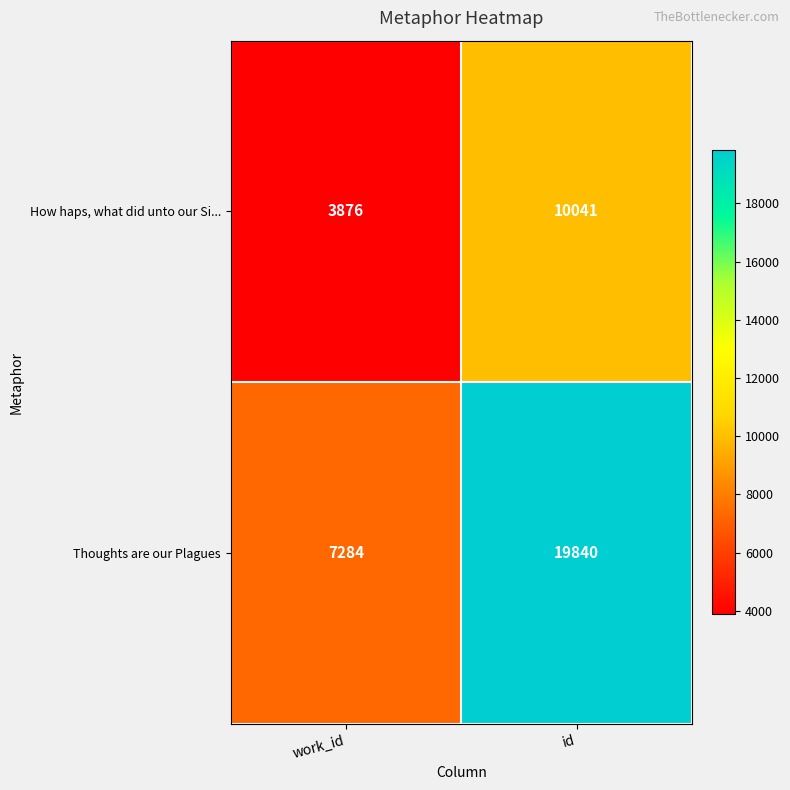

Count the number of data series in this chart.

2